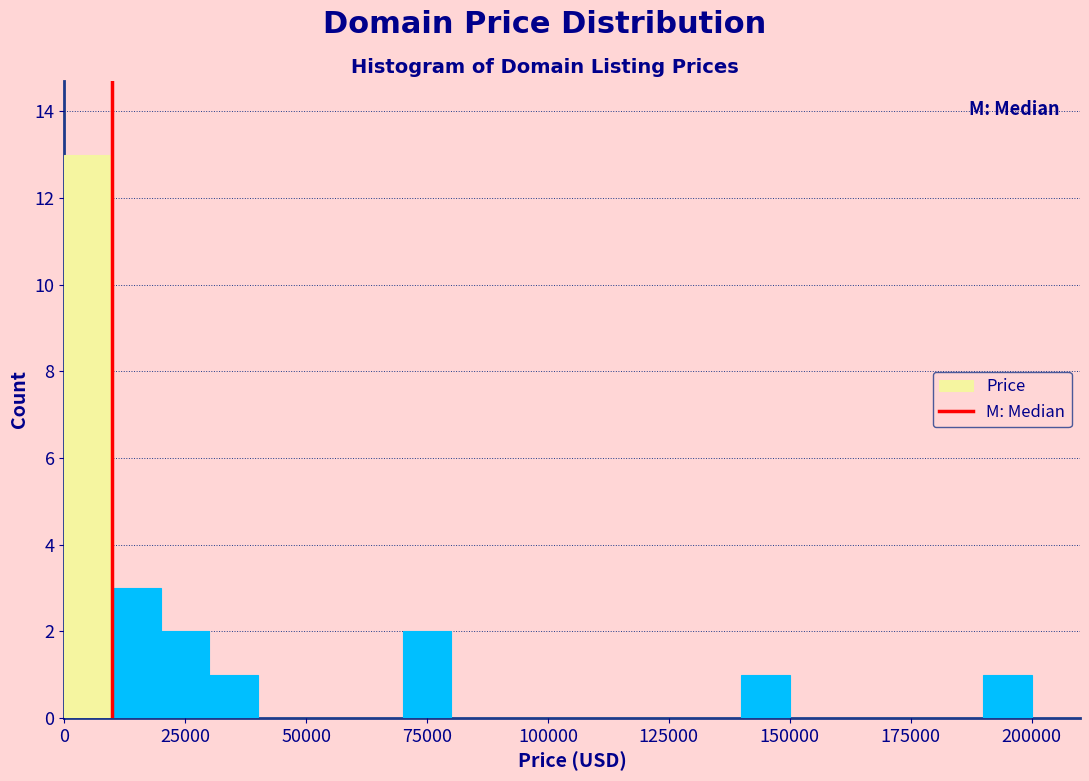

Around what value on the x-axis is the tallest bar? Give the approximate position of its centre, as read against the axis.

5000